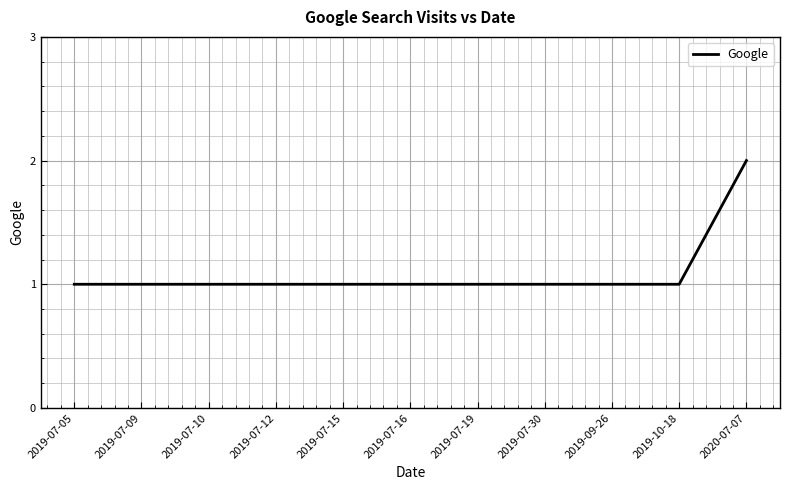

Count the values in the range 1 to 2.

11